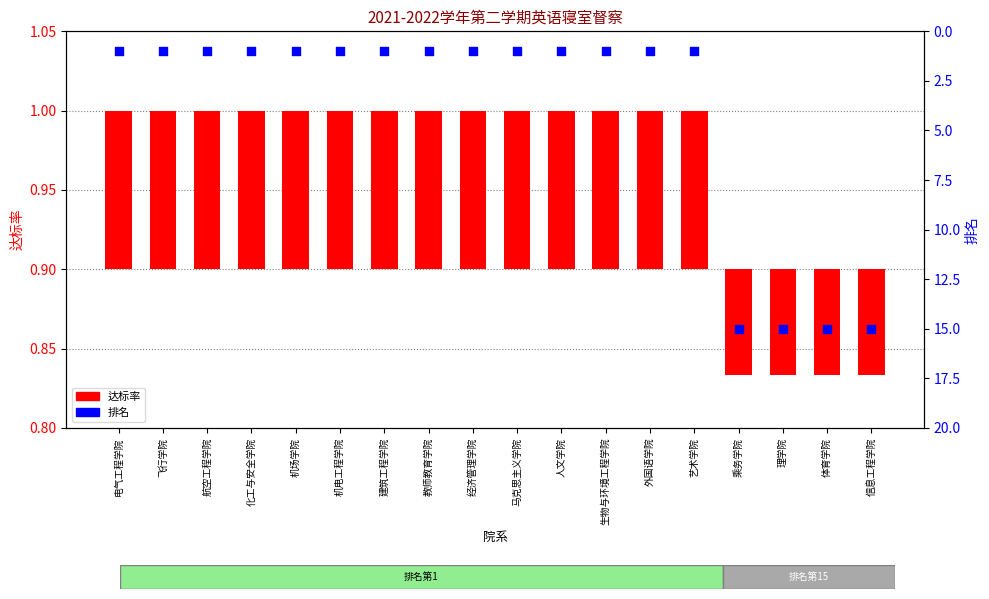

Which series has the largest total across all categories?

排名